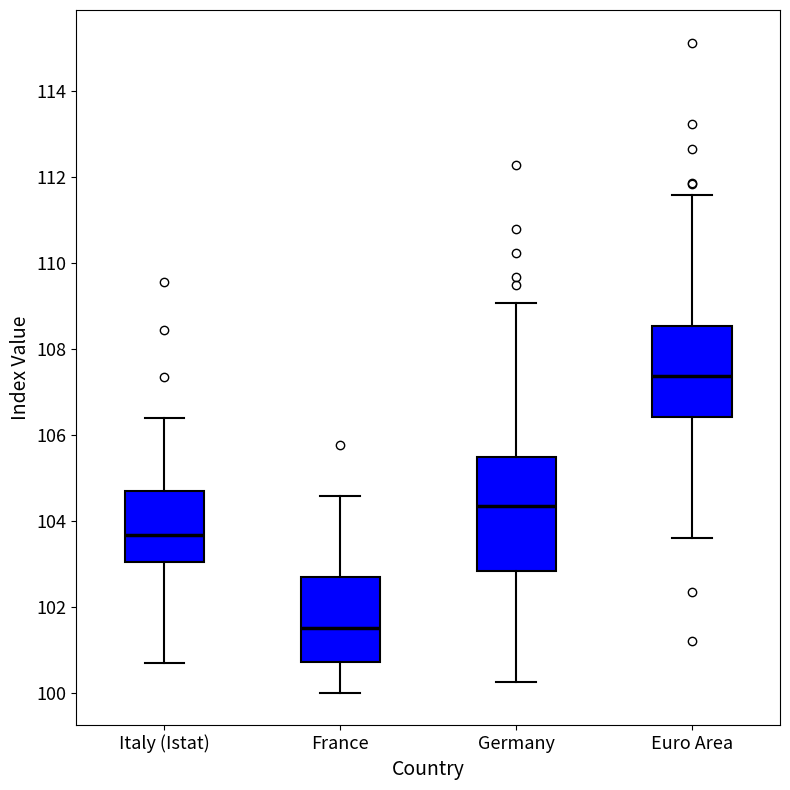

Which box is the tallest, from its lower edge to its upper edge?

Germany